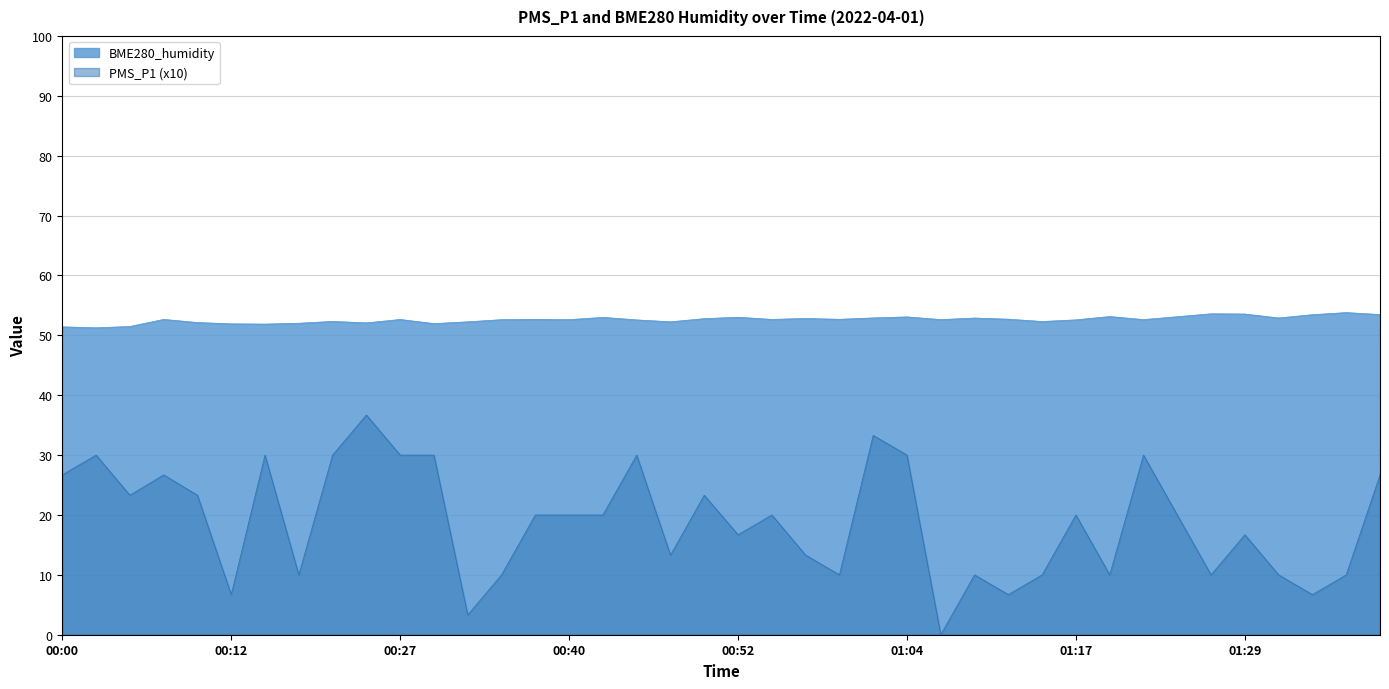

How many data points are above 20?

16